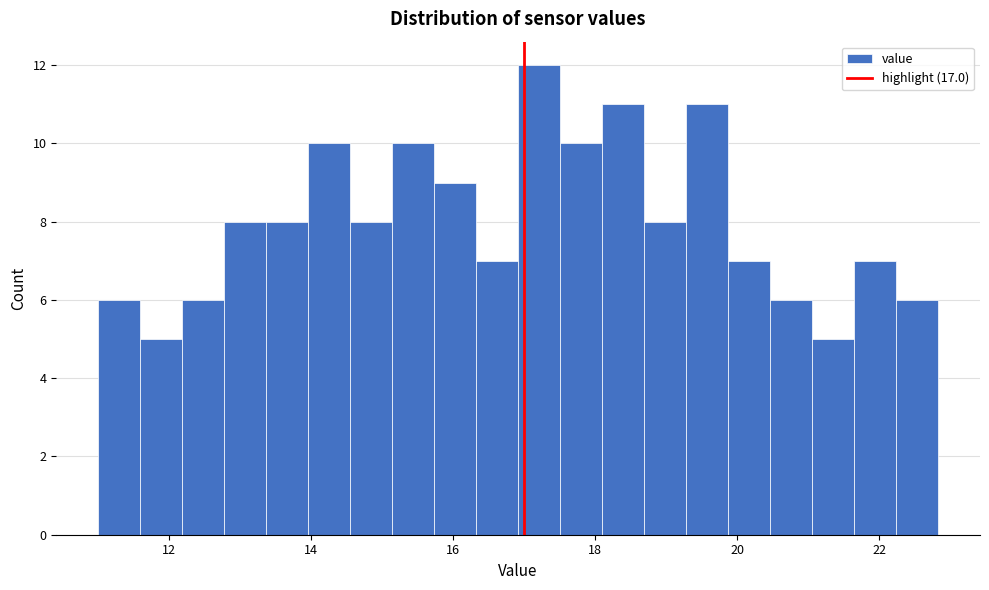

Around what value on the x-axis is the tallest bar? Give the approximate position of its centre, as read against the axis.

17.2